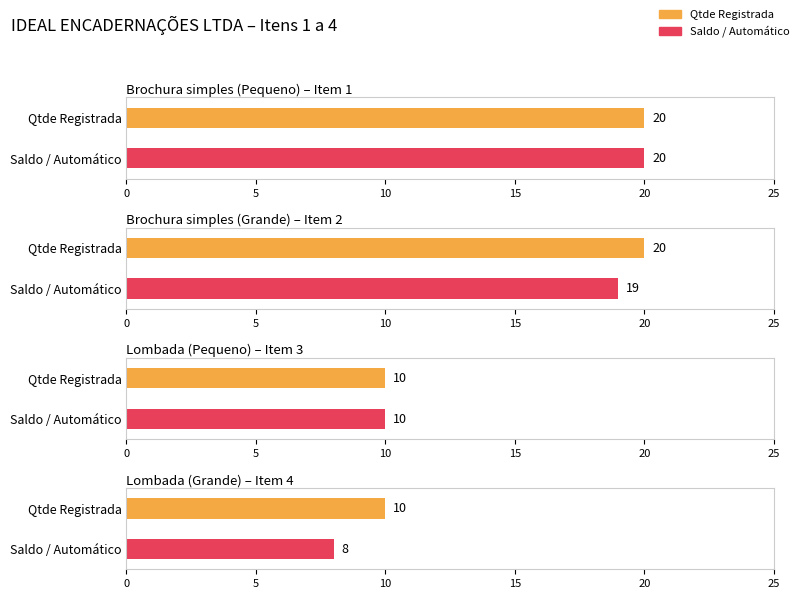

The Qtde Registrada series shows 10 at Item 4. True or false?

True